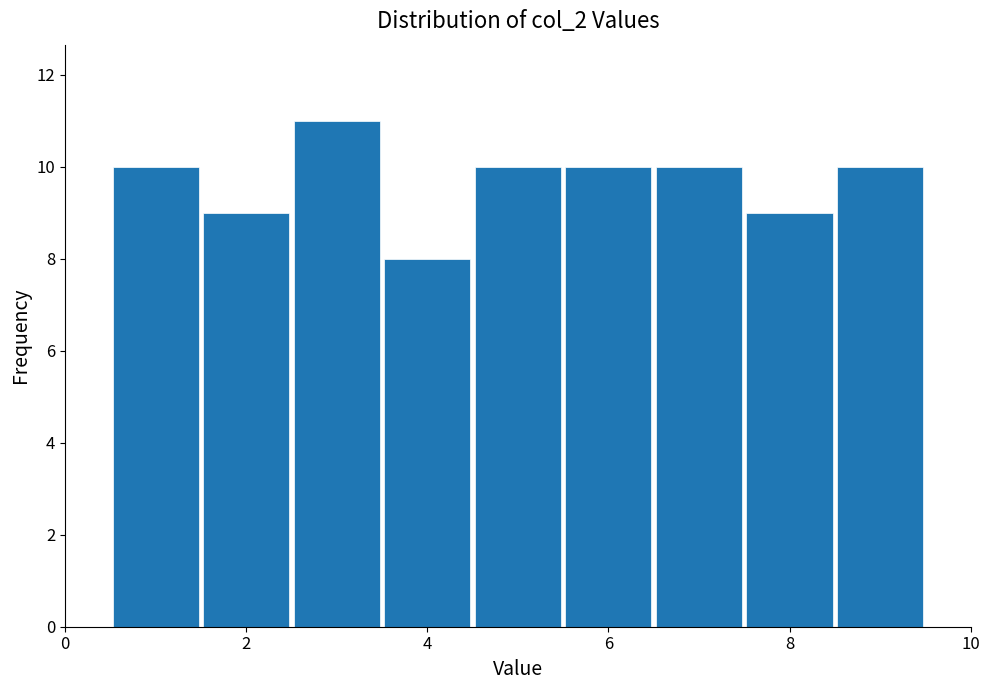

Reading left to right, transcribe this chart: for each bar, give the range it covers on the x-axis and its height. Neither the bar edges nor the heights are printed on the chart, so give them approximately, as read against the axes.

0.5 to 1.5: 10
1.5 to 2.5: 9
2.5 to 3.5: 11
3.5 to 4.5: 8
4.5 to 5.5: 10
5.5 to 6.5: 10
6.5 to 7.5: 10
7.5 to 8.5: 9
8.5 to 9.5: 10